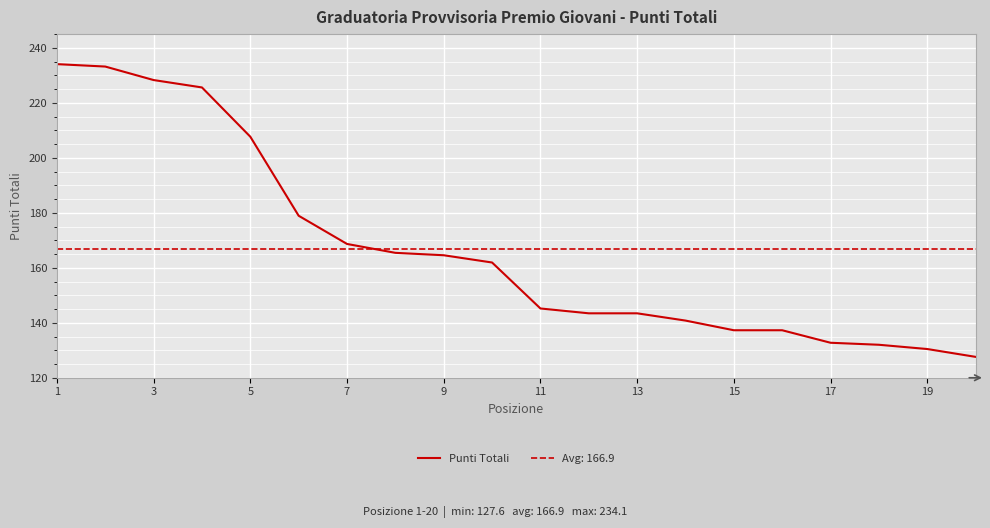

True or false: Punti Totali has a value of 130.4 at 19.

True